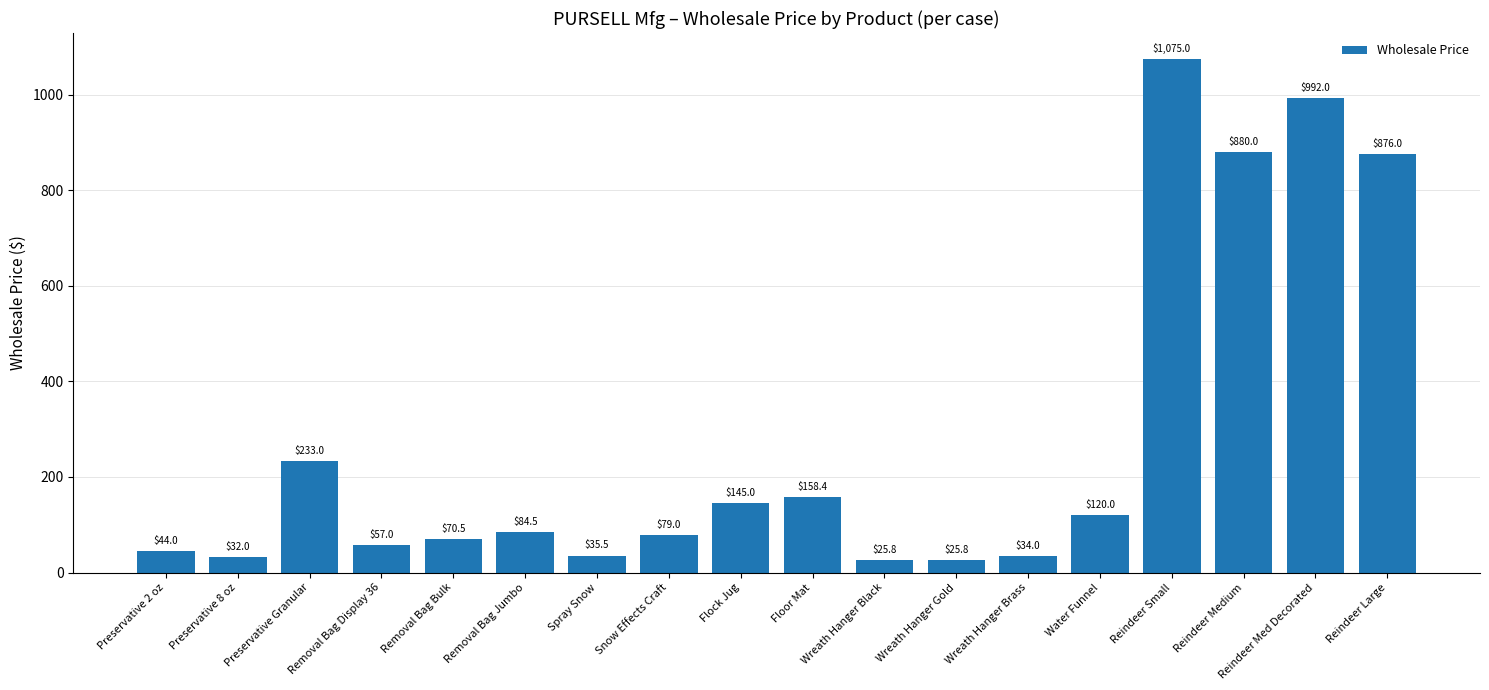

What is the value of the 9th bar from the left?

145.0